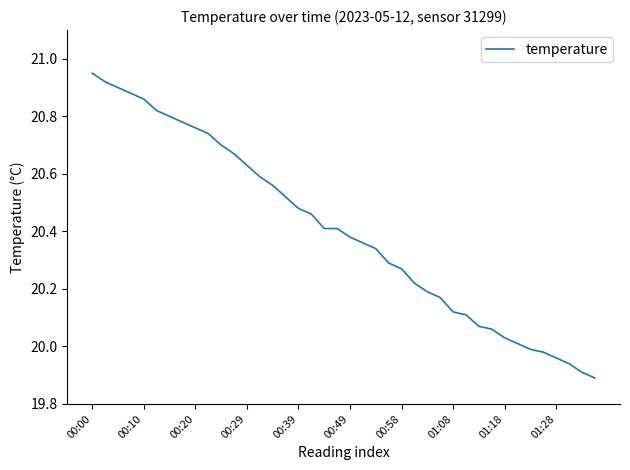

How many lines are shown in the chart?

1